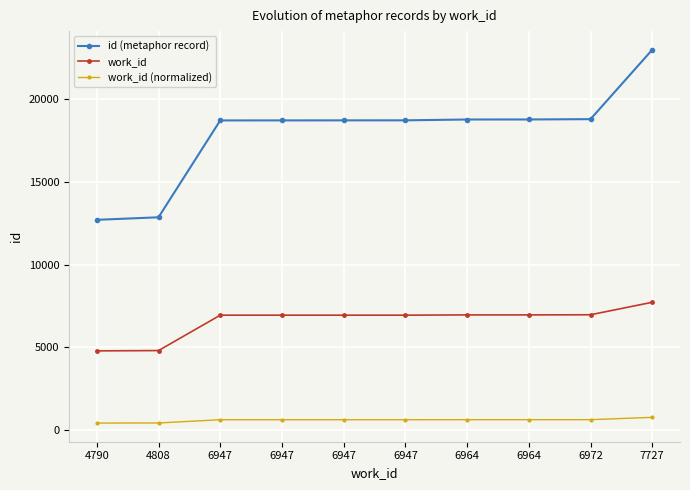

How many lines are shown in the chart?

3